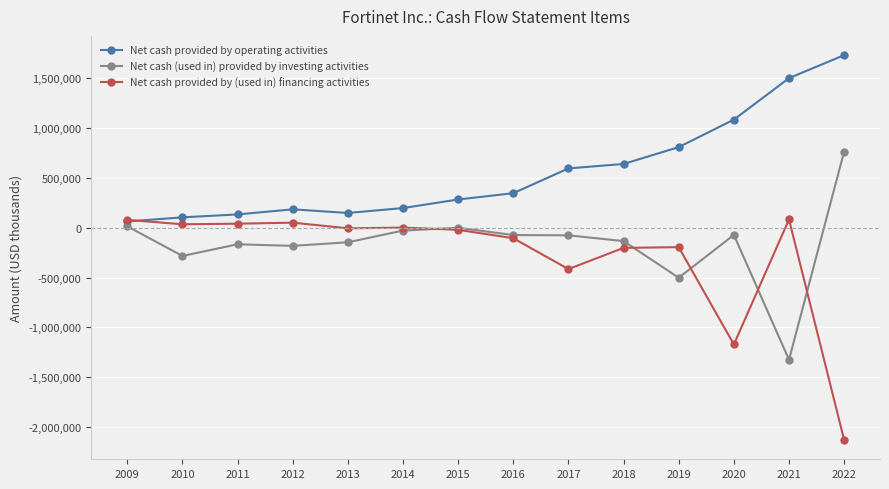

Between 2009 and 2022, which series saw the biggest shift?

Net cash provided by (used in) financing activities